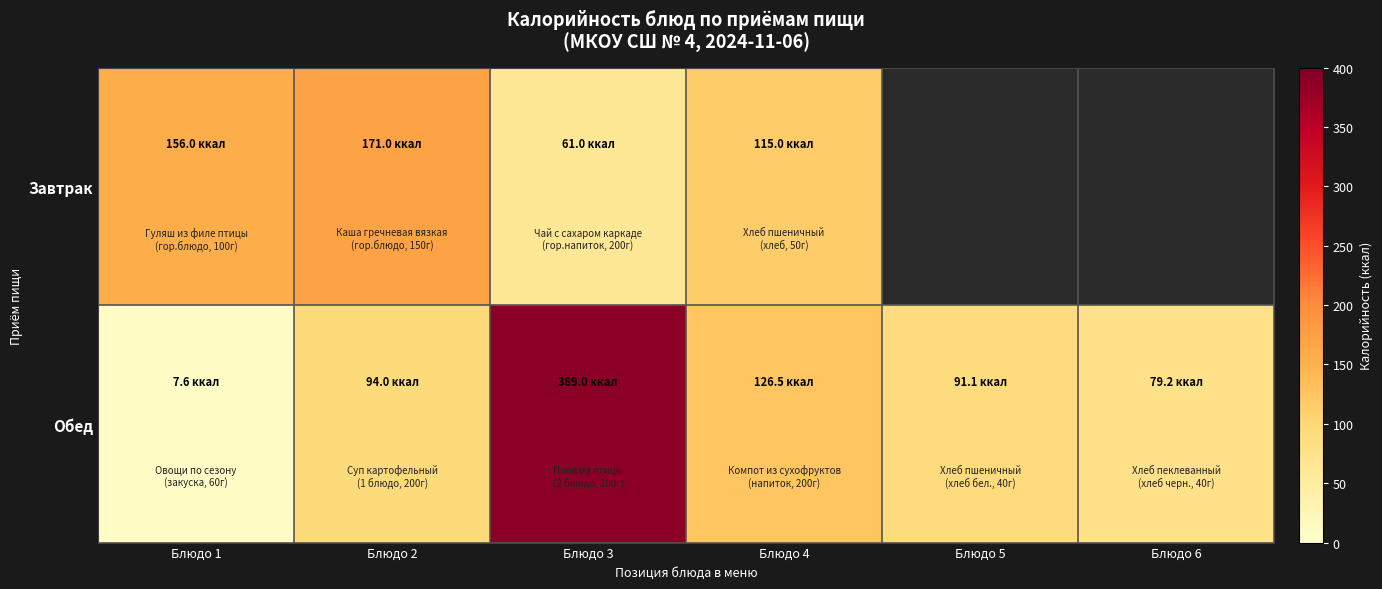

How many data points in Завтрак are less than 171?

3